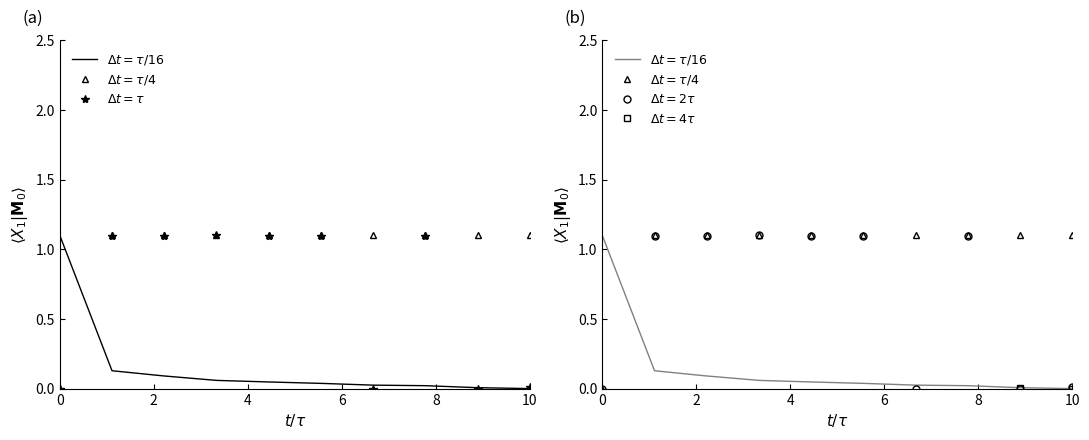

Which series has the largest total across all categories?

$\Delta t = \tau/4$